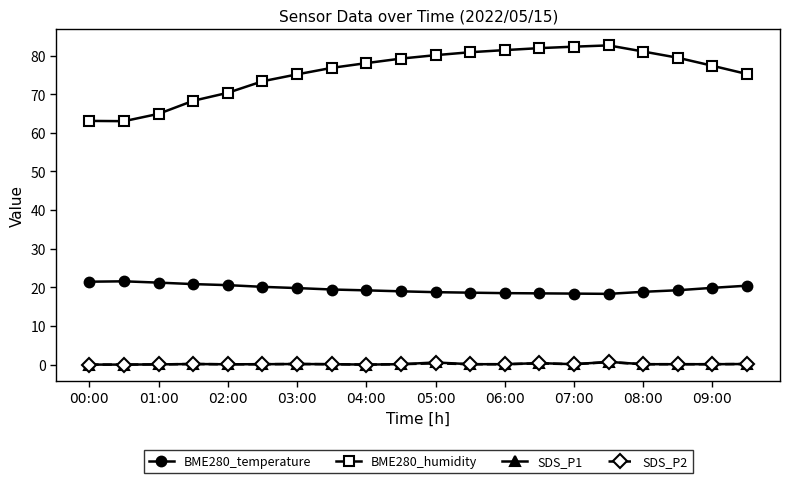

What is the highest value of the BME280_humidity series?

82.6